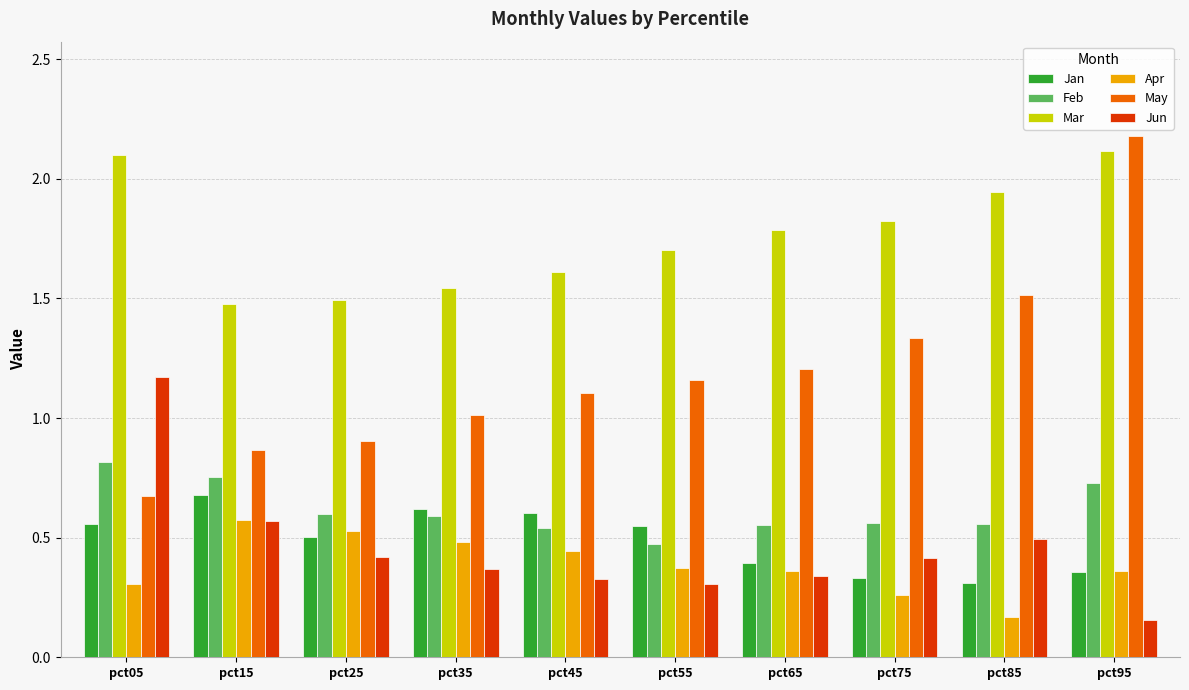

The Jun series shows 0.3 at pct15. True or false?

False